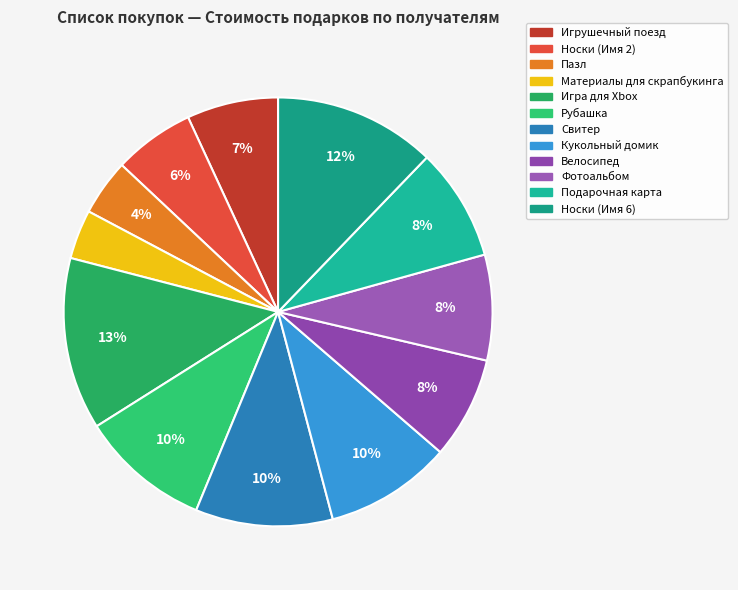

Is it true that Игра для Xbox is 13% of the pie?

True